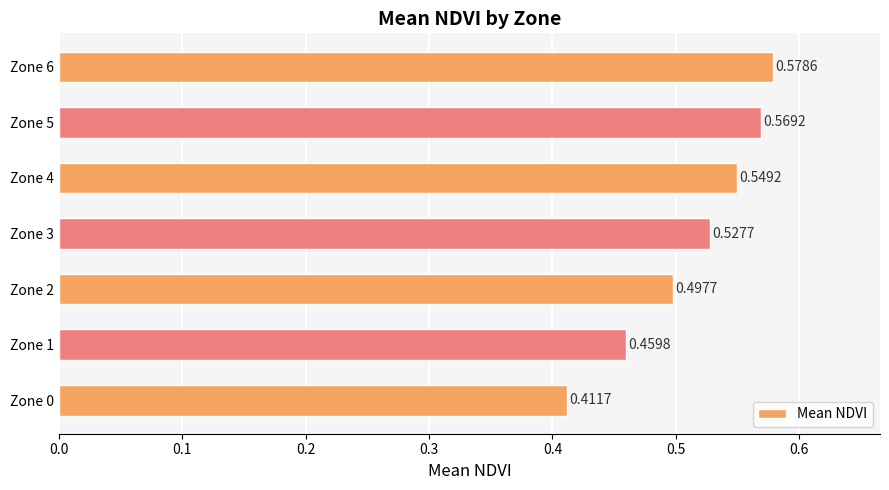

What is the sum of the values at Zone 6 and Zone 3?

1.1